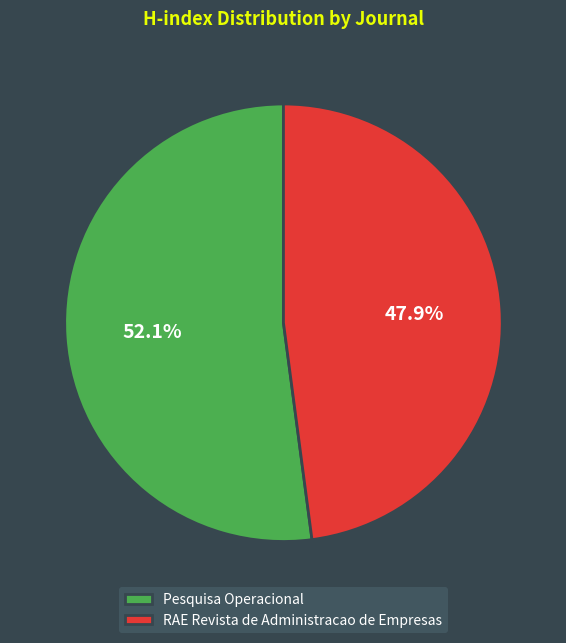

To the nearest percent, what percentage of the pie is RAE Revista de Administracao de Empresas?

48%